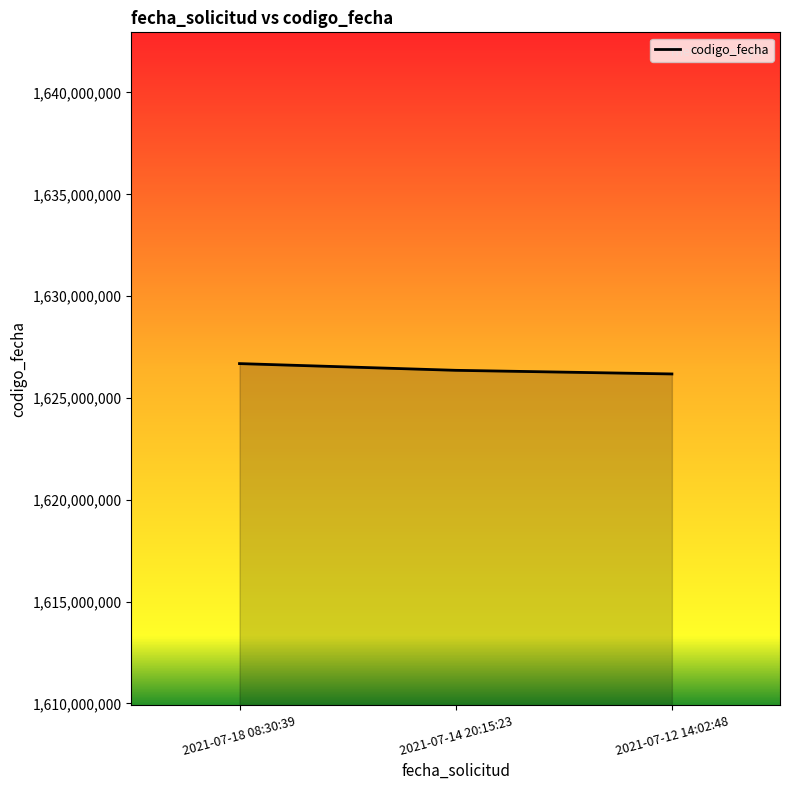

At which label does the data first exceed 1626356989?

2021-07-18 08:30:39